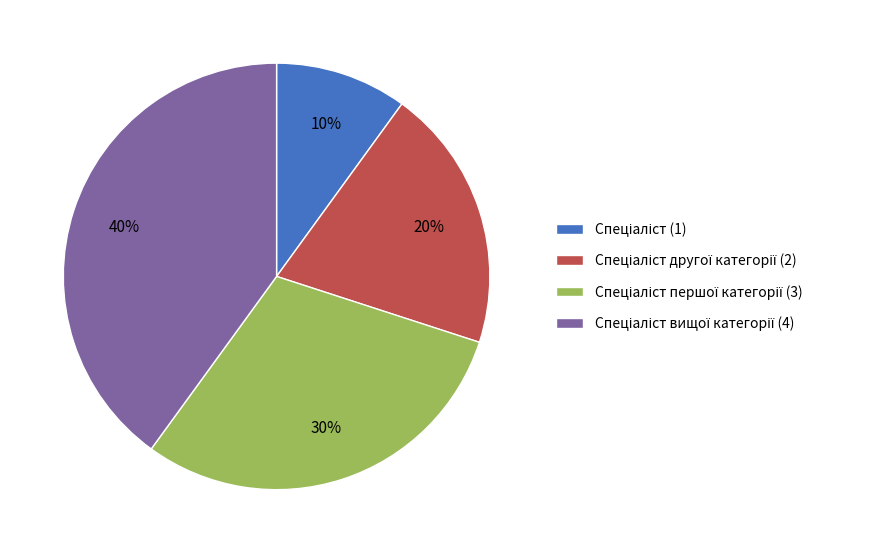

Is there any slice that represents more than half of the pie?

No